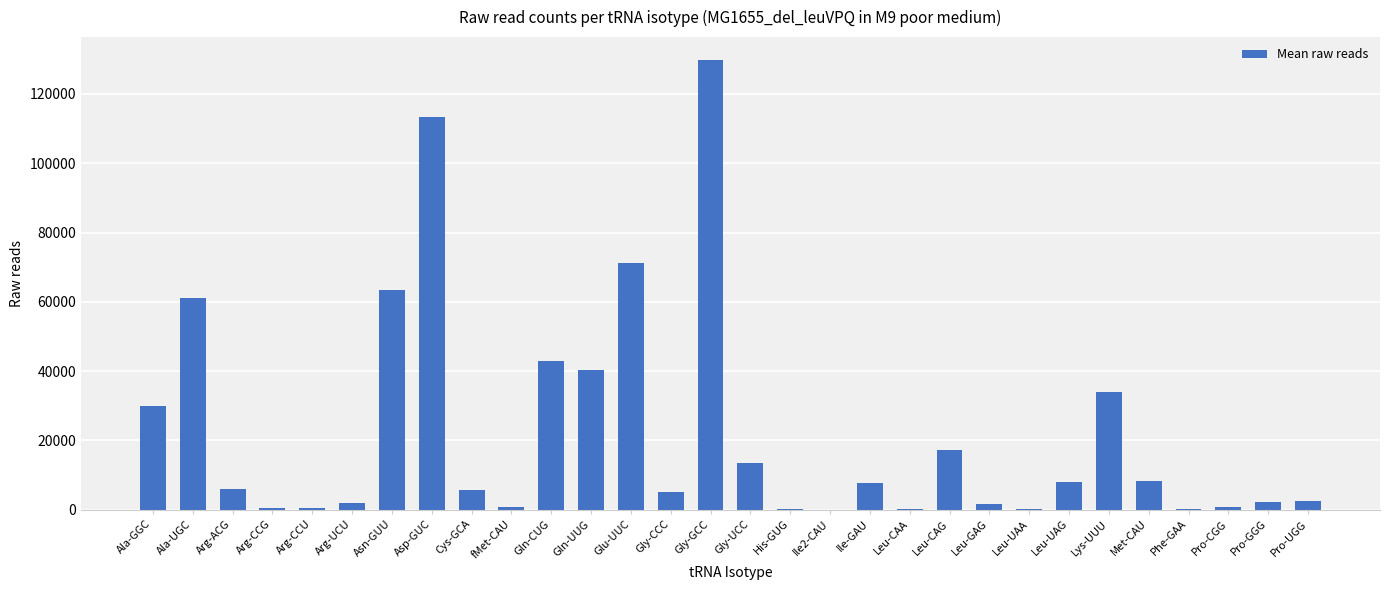

True or false: the data shows 12748.5 at Met-CAU.

False